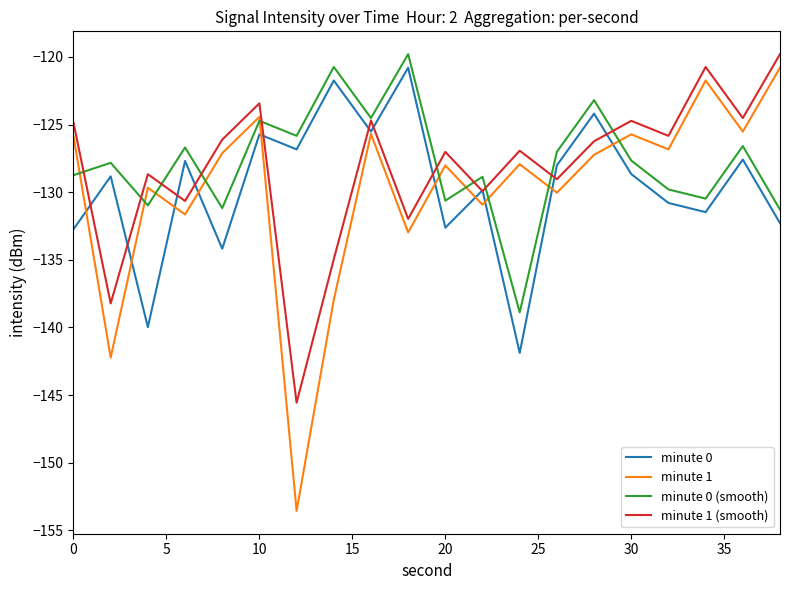

True or false: minute 0 has more than 2 interior local peaks.

True